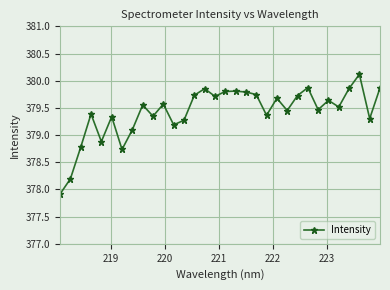

What is the minimum value shown in the chart?

377.9